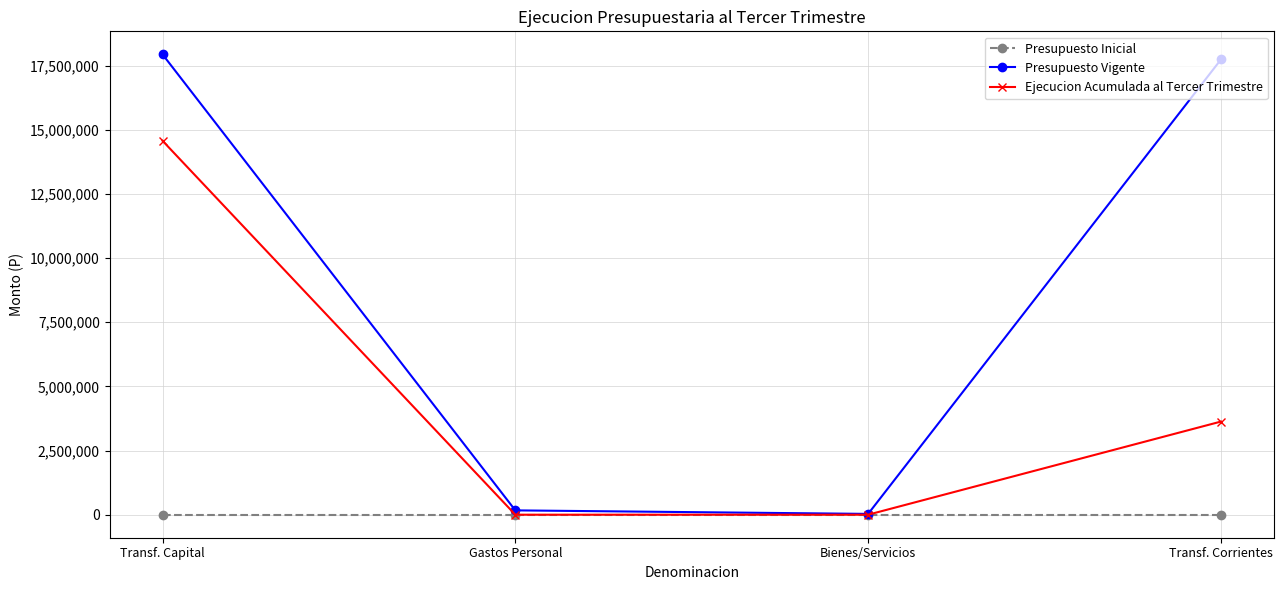

What are all the series names shown in the legend?

Presupuesto Inicial, Presupuesto Vigente, Ejecucion Acumulada al Tercer Trimestre